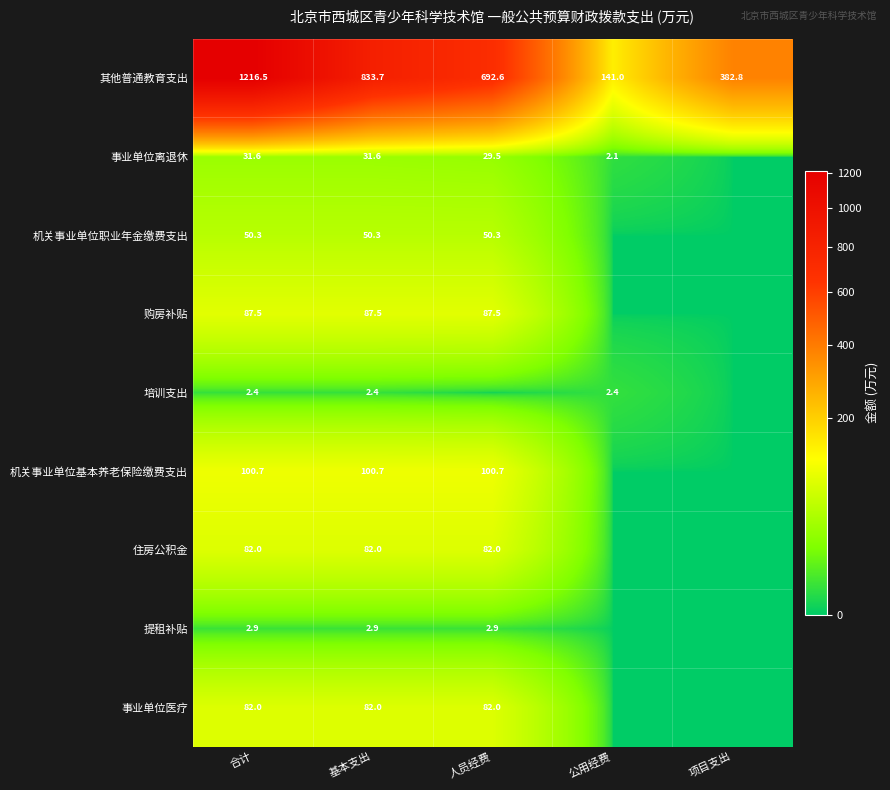

Is it true that 提租补贴 equals 4.9 at 合计?

False